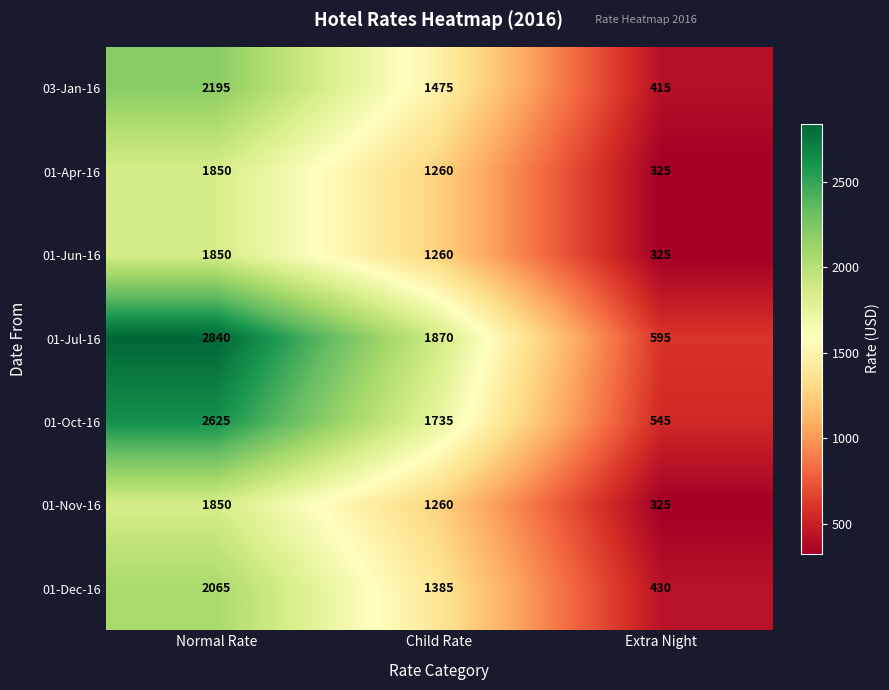

Which series has the widest spread of values?

01-Jul-16